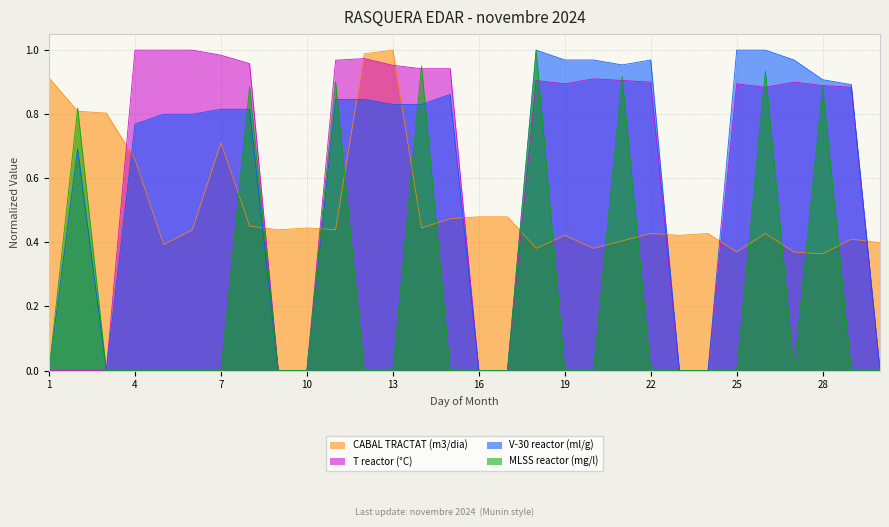

Reading right to left, extract all data points from this chart.

CABAL TRACTAT (m3/dia): 30=0.4	29=0.4	28=0.4	27=0.4	26=0.4	25=0.4	24=0.4	23=0.4	22=0.4	21=0.4	20=0.4	19=0.4	18=0.4	17=0.5	16=0.5	15=0.5	14=0.4	13=1.0	12=1.0	11=0.4	10=0.4	9=0.4	8=0.5	7=0.7	6=0.4	5=0.4	4=0.7	3=0.8	2=0.8	1=0.9
T reactor (°C): 30=0.0	29=0.9	28=0.9	27=0.9	26=0.9	25=0.9	24=0.0	23=0.0	22=0.9	21=0.9	20=0.9	19=0.9	18=0.9	17=0.0	16=0.0	15=0.9	14=0.9	13=1.0	12=1.0	11=1.0	10=0.0	9=0.0	8=1.0	7=1.0	6=1.0	5=1.0	4=1.0	3=0.0	2=0.0	1=0.0
V-30 reactor (ml/g): 30=0.0	29=0.9	28=0.9	27=1.0	26=1.0	25=1.0	24=0.0	23=0.0	22=1.0	21=1.0	20=1.0	19=1.0	18=1.0	17=0.0	16=0.0	15=0.9	14=0.8	13=0.8	12=0.8	11=0.8	10=0.0	9=0.0	8=0.8	7=0.8	6=0.8	5=0.8	4=0.8	3=0.0	2=0.7	1=0.0
MLSS reactor (mg/l): 30=0.0	29=0.0	28=0.9	27=0.0	26=0.9	25=0.0	24=0.0	23=0.0	22=0.0	21=0.9	20=0.0	19=0.0	18=1.0	17=0.0	16=0.0	15=0.0	14=1.0	13=0.0	12=0.0	11=0.9	10=0.0	9=0.0	8=0.9	7=0.0	6=0.0	5=0.0	4=0.0	3=0.0	2=0.8	1=0.0